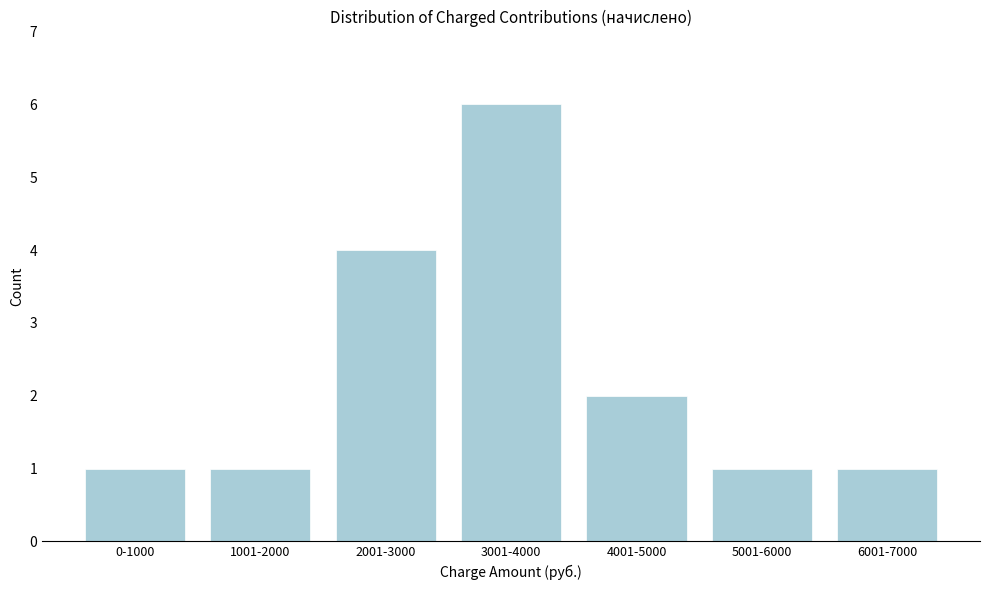

Reading left to right, extract all data points from this chart.

0-1000=1	1001-2000=1	2001-3000=4	3001-4000=6	4001-5000=2	5001-6000=1	6001-7000=1